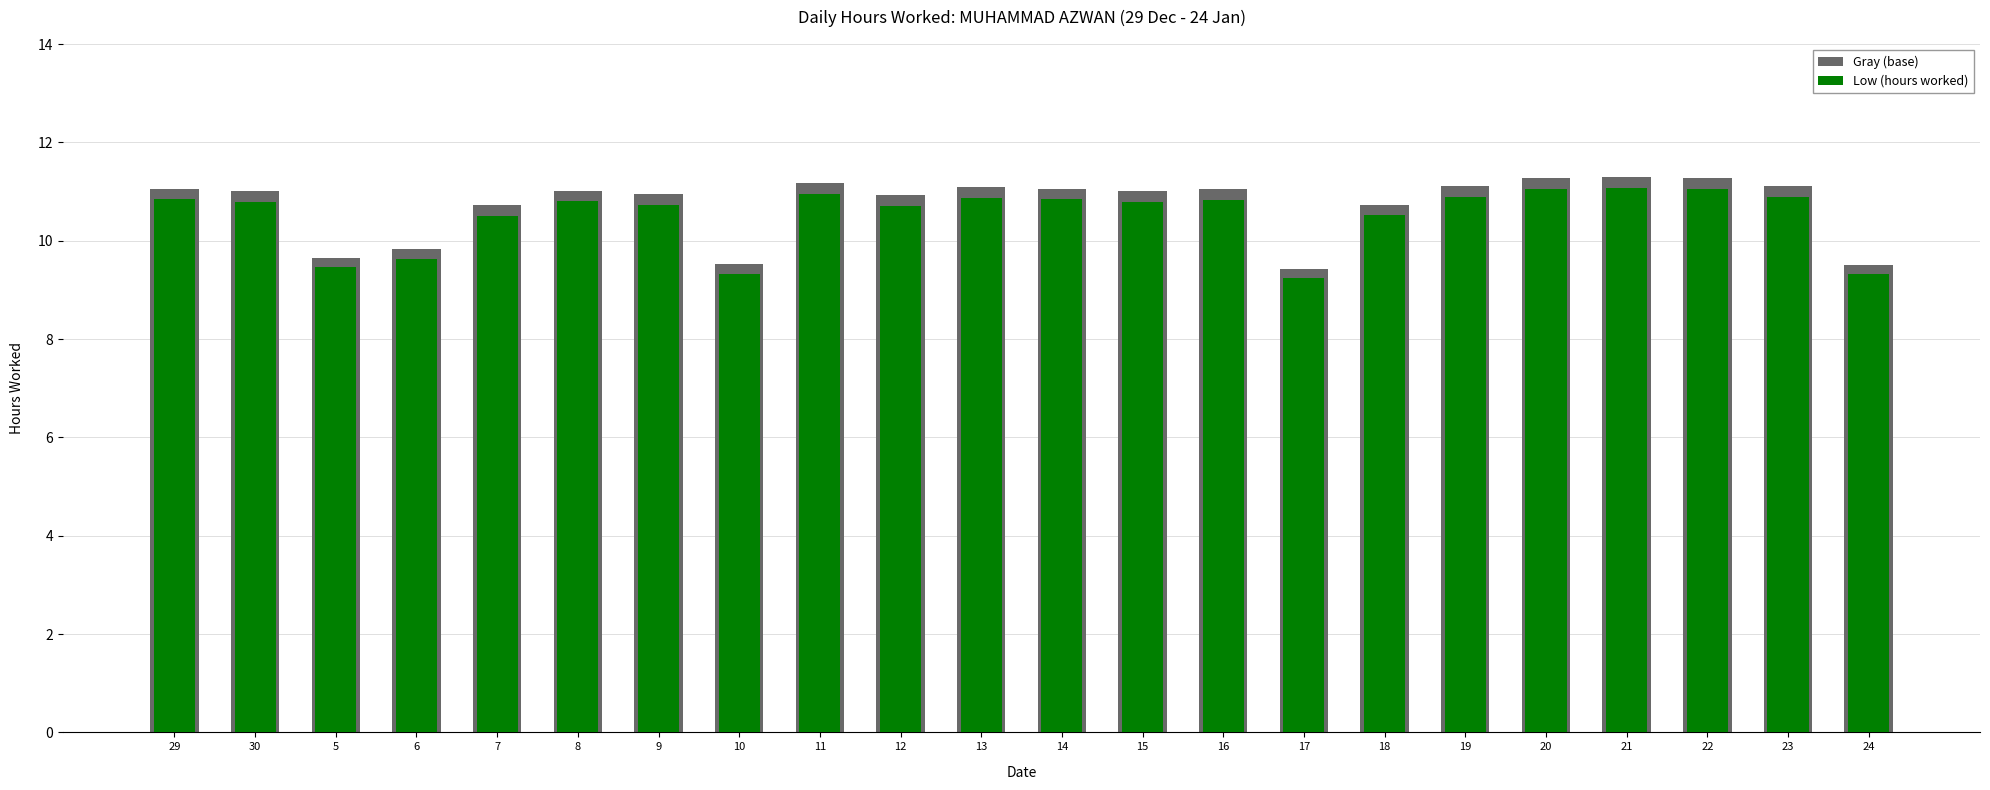

What value does the Gray (base) series have at 16?

11.1